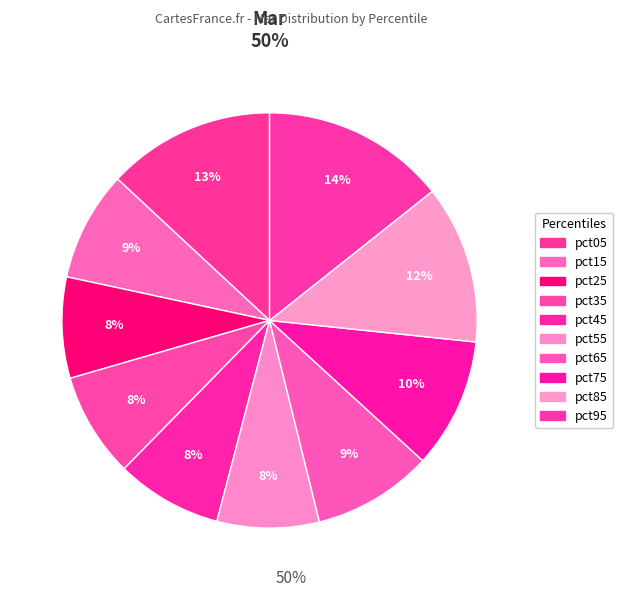

How many slices are in this pie chart?

10